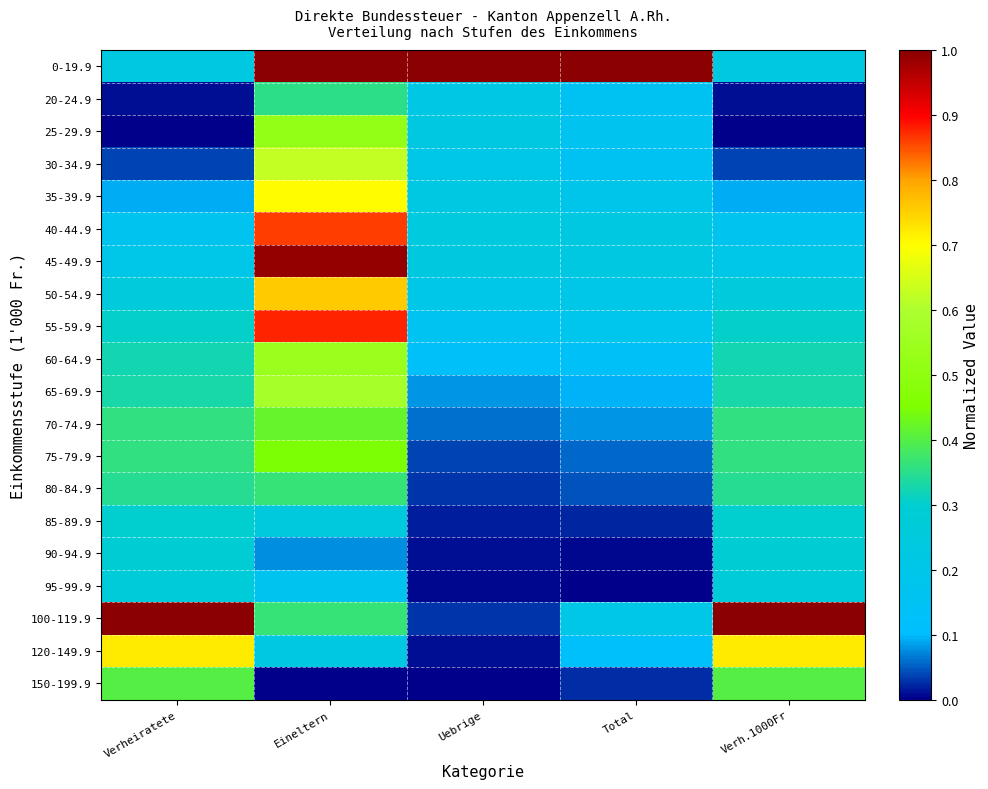

What is the greatest value displayed?

1.0